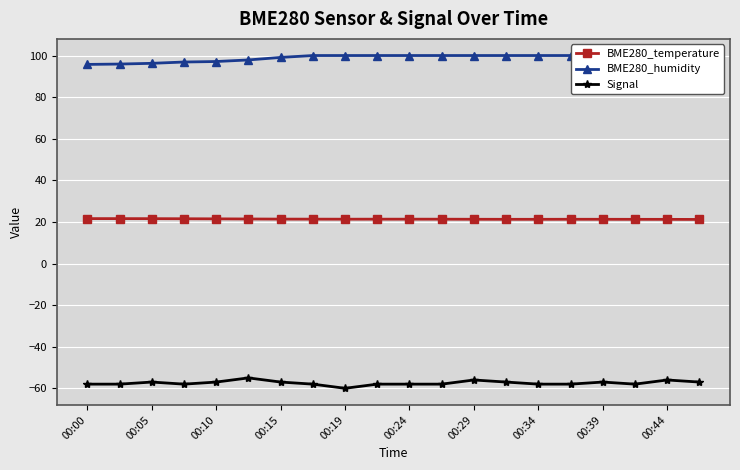

At how many categories does at least one series exceed -26?

20